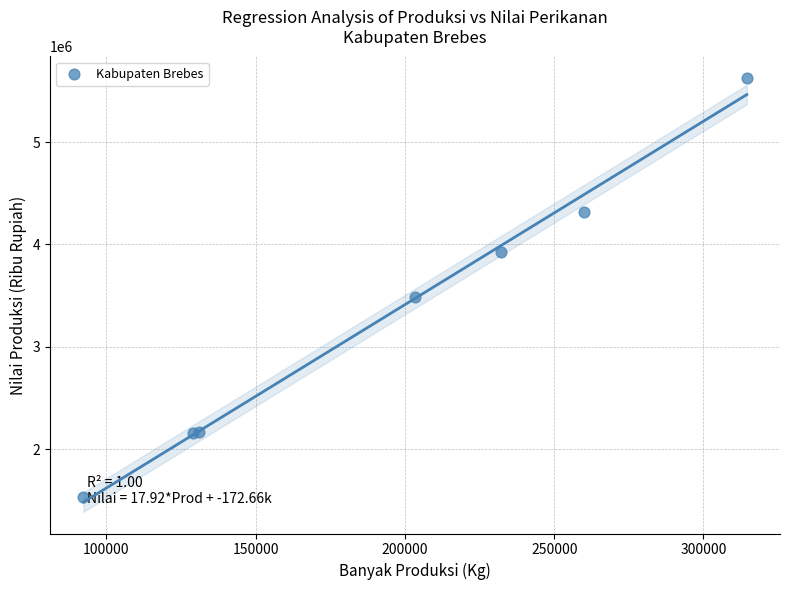

What Y value in the scatter plot is closest to 3580627?

3488723